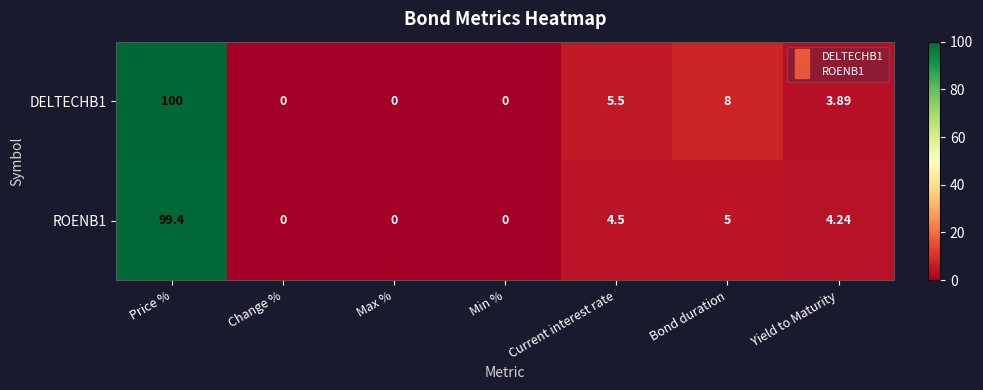

At which category does the chart reach its peak across all series?

Price %